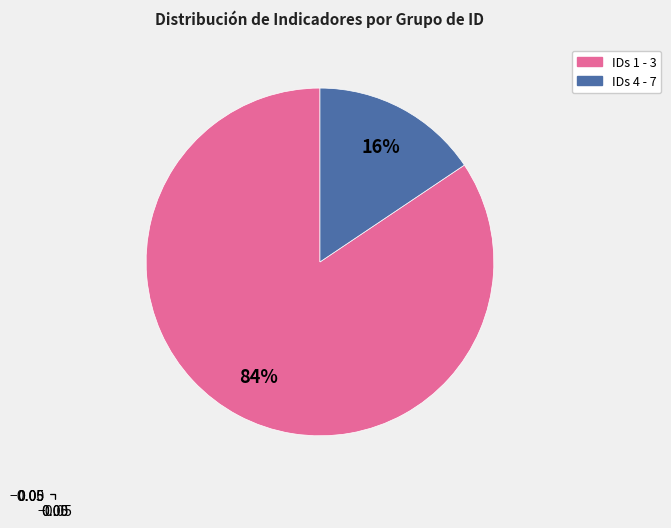

To the nearest percent, what is the average slice percentage?

50%